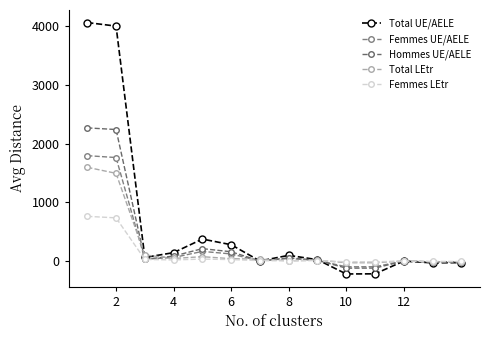

How many lines are shown in the chart?

5